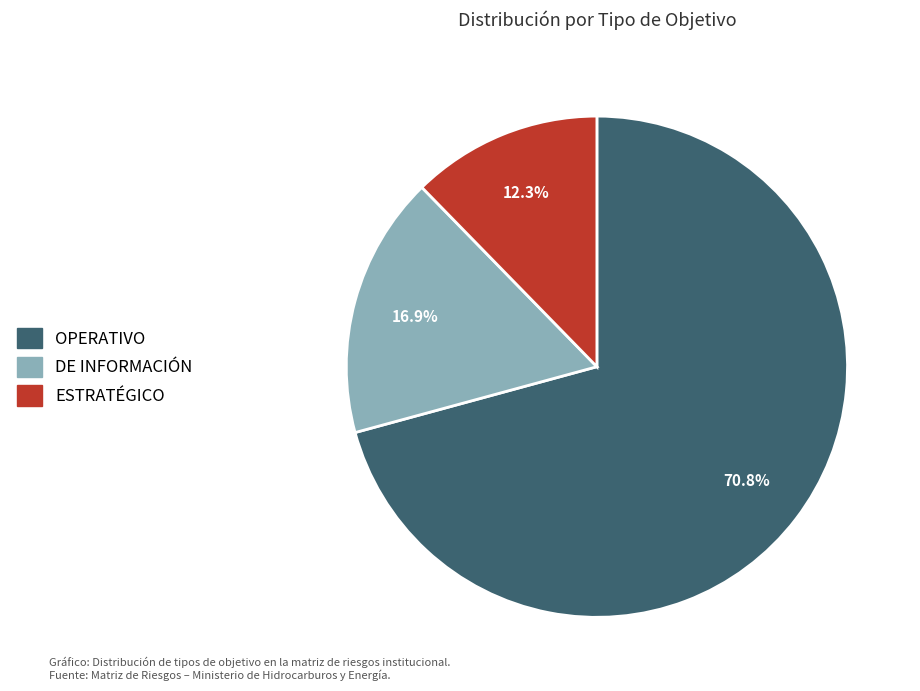

Between OPERATIVO and DE INFORMACIÓN, which is larger?

OPERATIVO